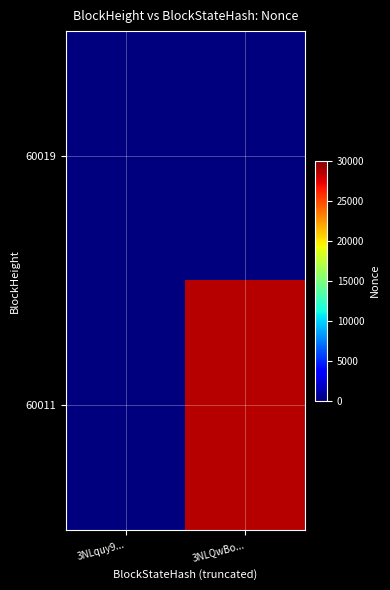

What is the total value across all series at 3NLQwBo...?

28543